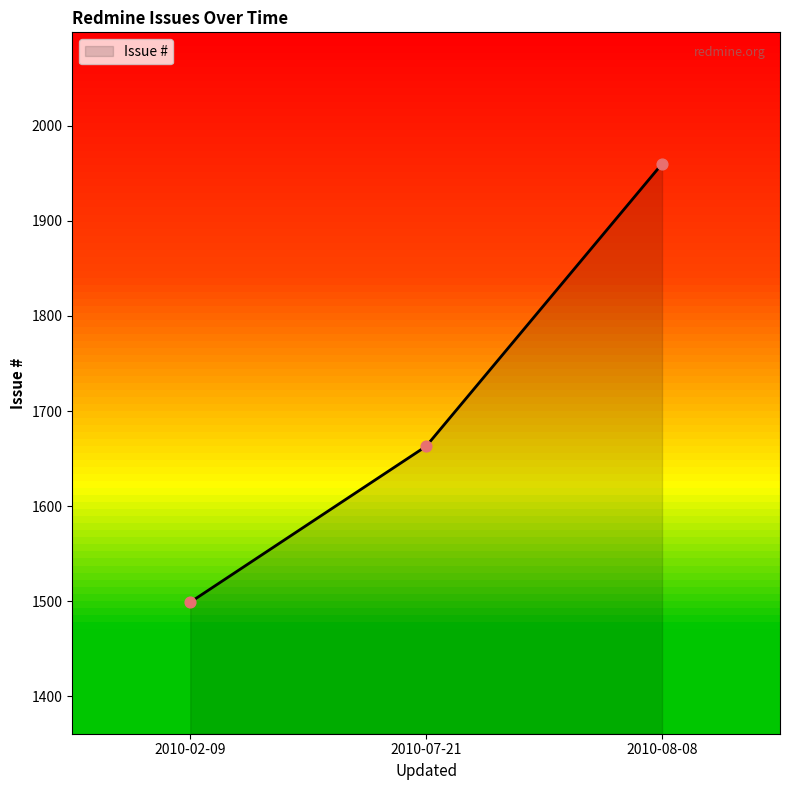

Which has a higher value, 2010-08-08 or 2010-02-09?

2010-08-08